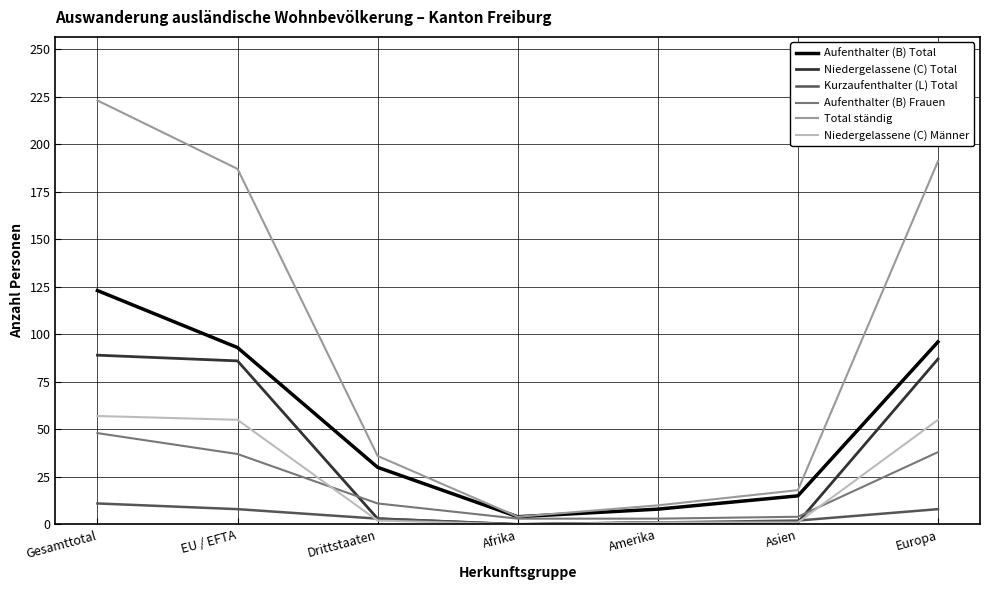

Which series ends up on top after the final intersection of Aufenthalter (B) Frauen and Niedergelassene (C) Total?

Niedergelassene (C) Total